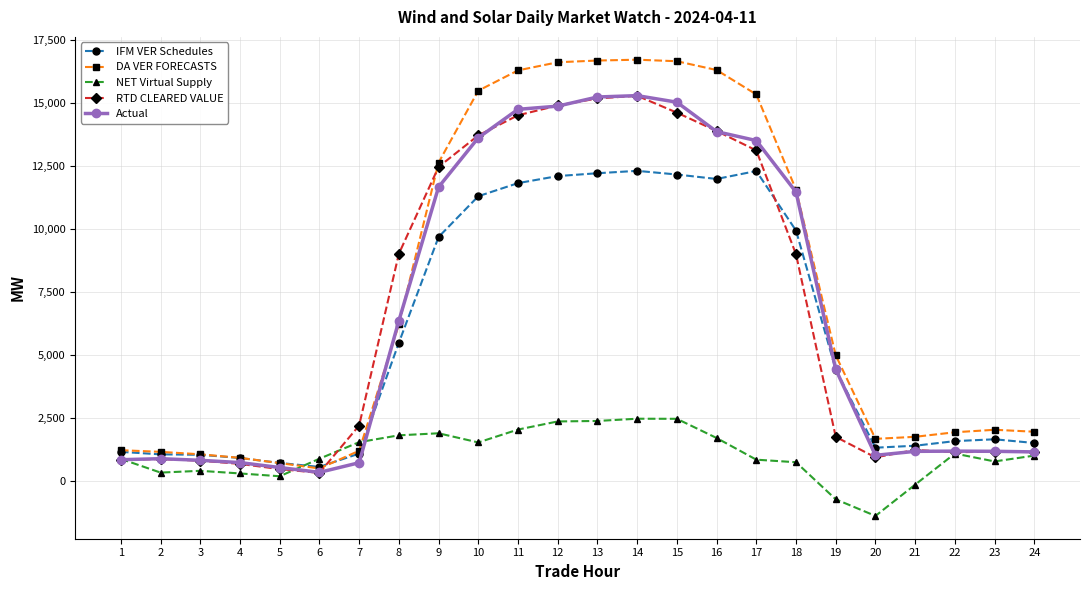

How many lines are shown in the chart?

5